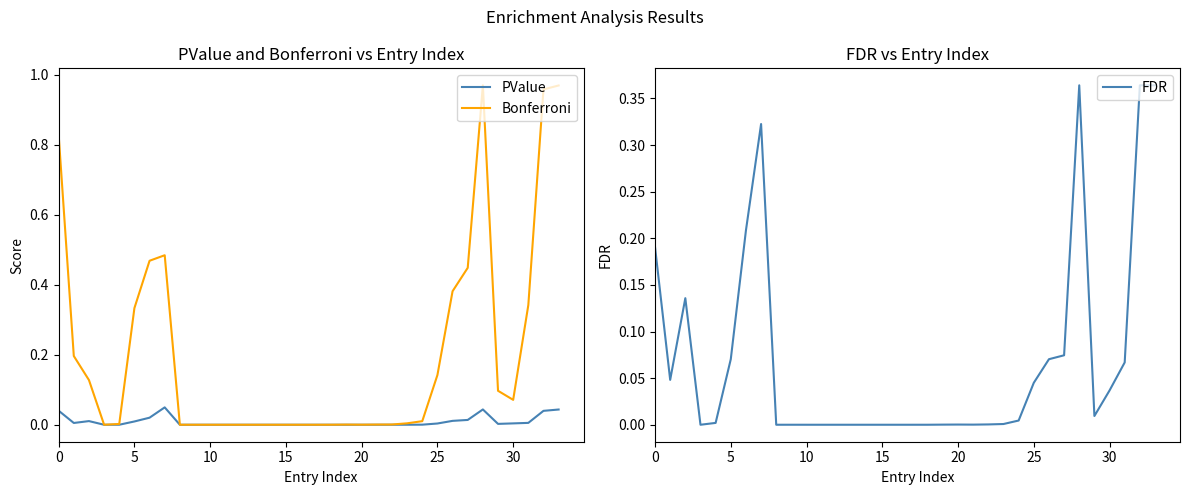

Where is FDR nearest to the value 0?

15